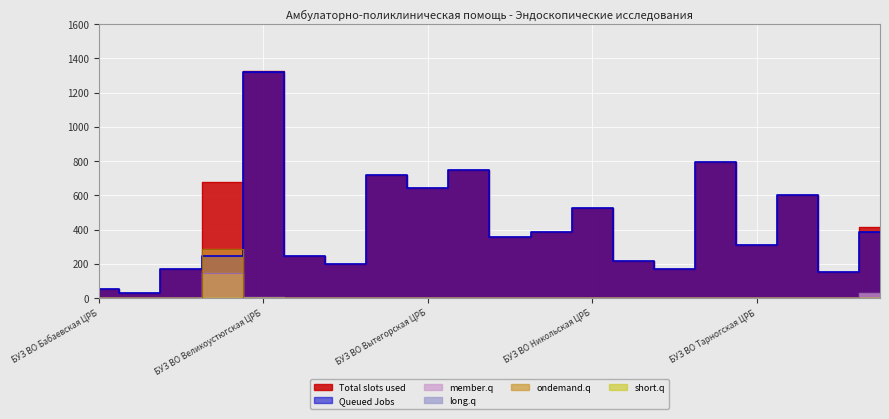

How many lines are shown in the chart?

4